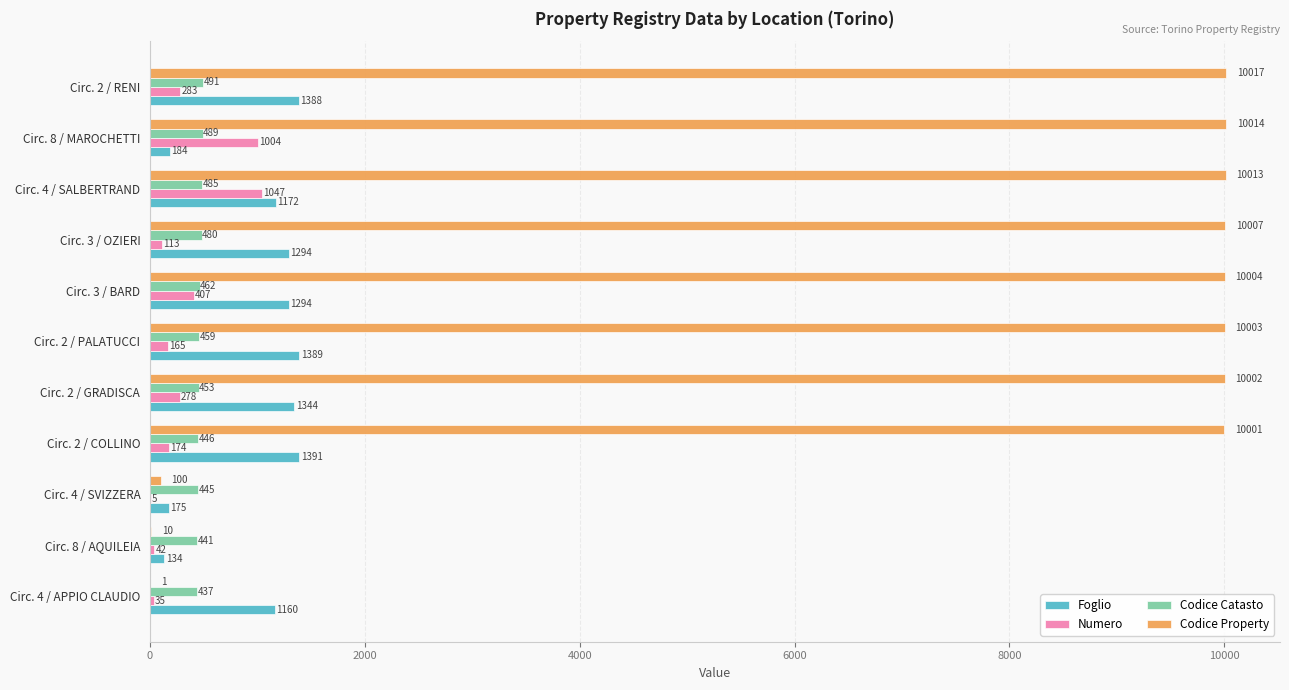

At which label is Foglio closest to 762?

Circ. 4 / APPIO CLAUDIO